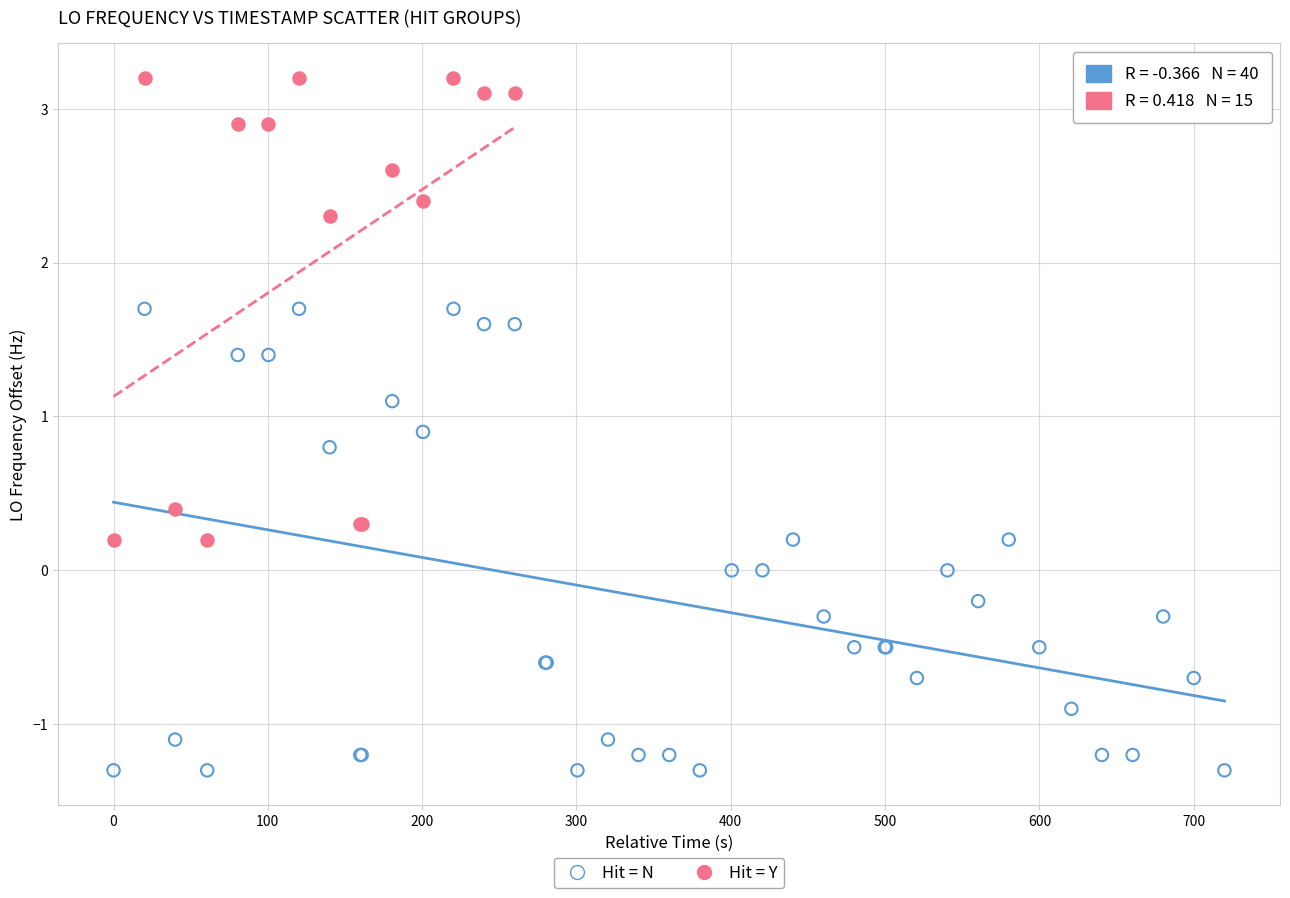

Which series contains the lowest Y value?

Hit = N